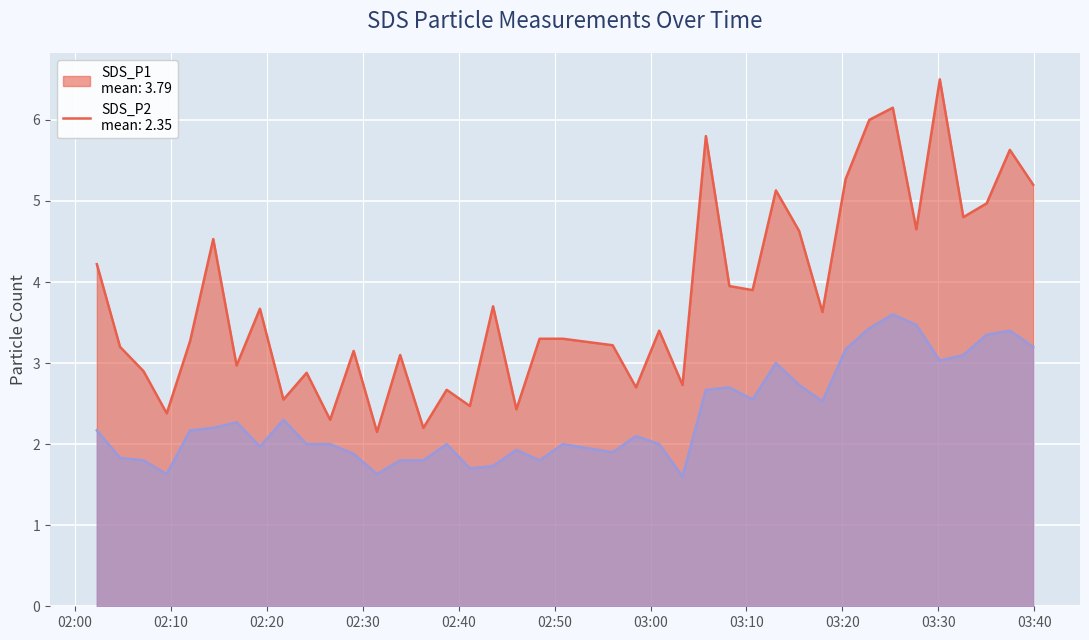

How many lines are shown in the chart?

2